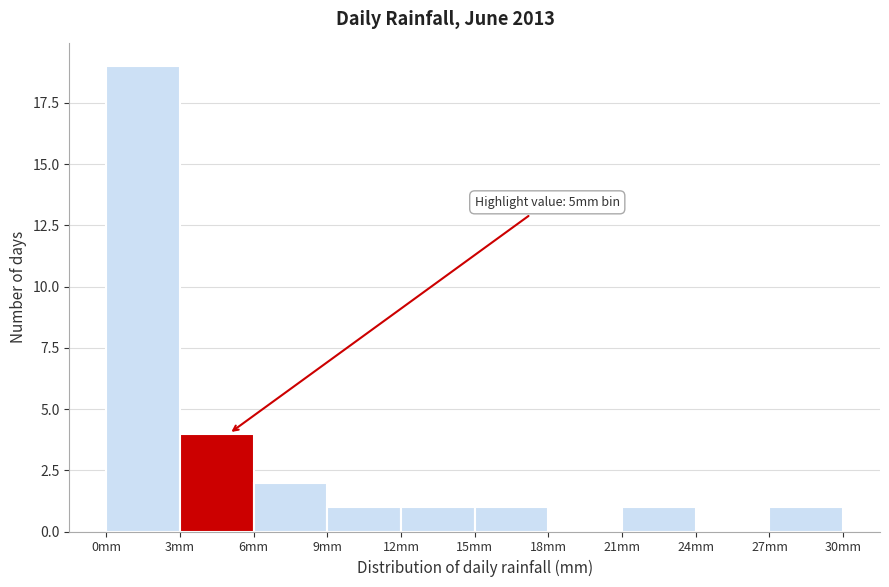

Which range on the x-axis has the tallest bar?

0 to 3